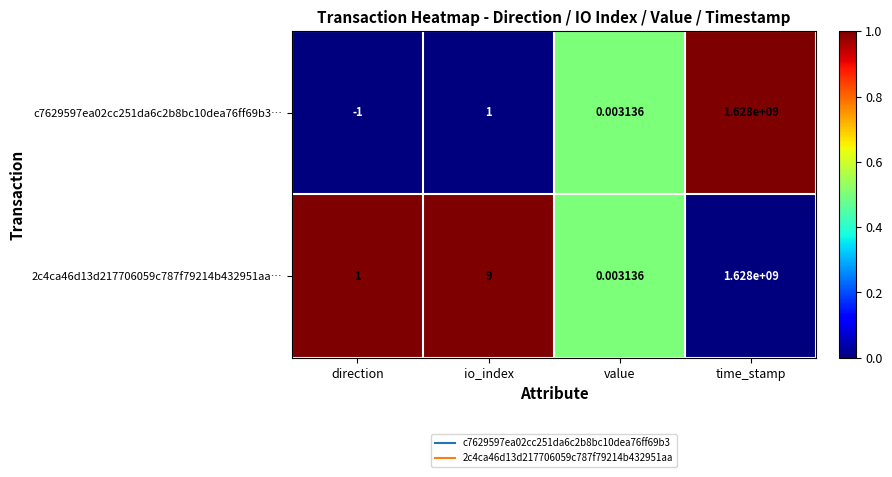

At direction, list the series in order from largest to smallest.

2c4ca46d13d217706059c787f79214b432951aa…, c7629597ea02cc251da6c2b8bc10dea76ff69b3…